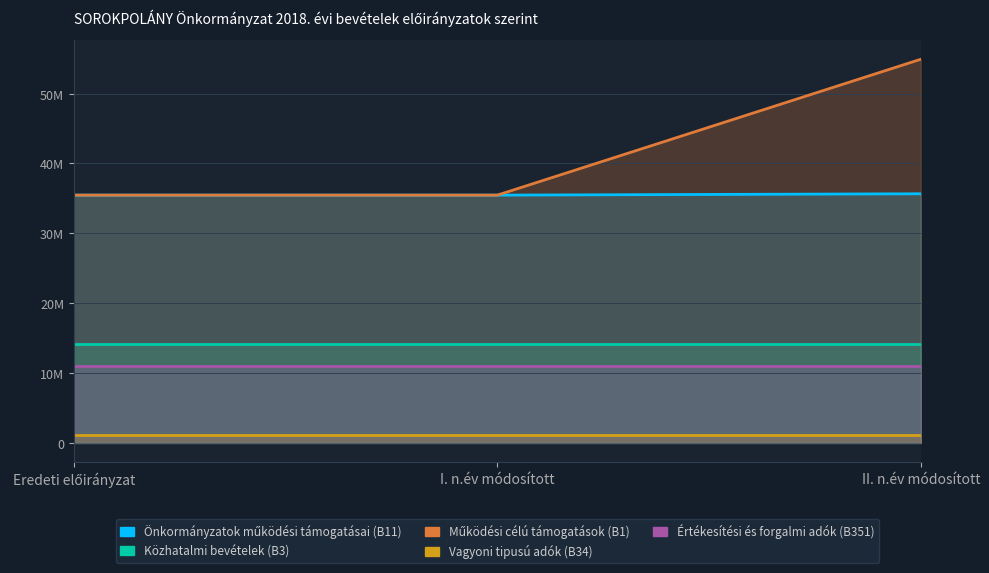

What is the value of the Működési célú támogatások (B1) point at the 3rd from the left?

54908880